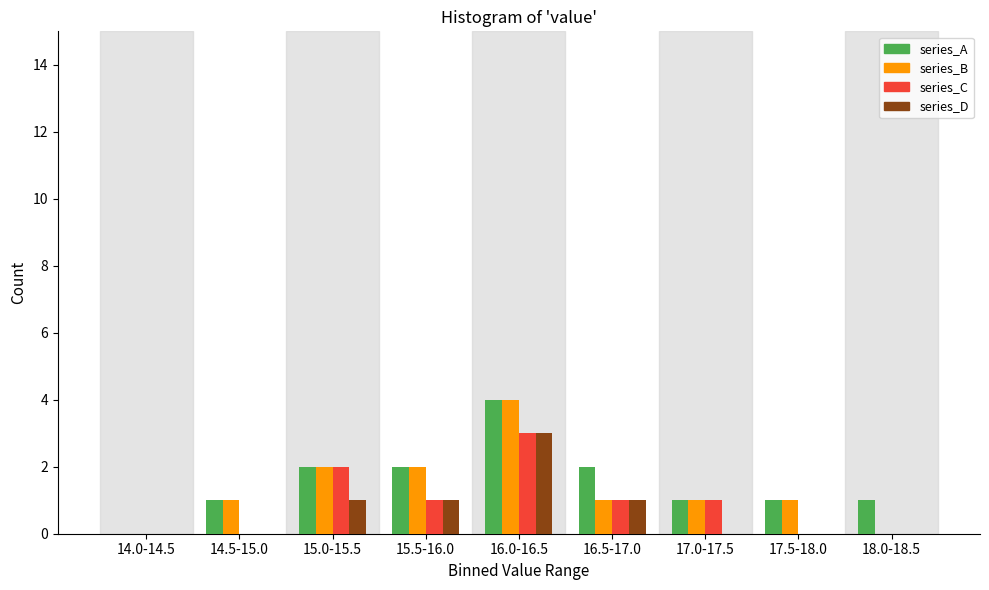

At which category is the sum across all series the highest?

16.0-16.5